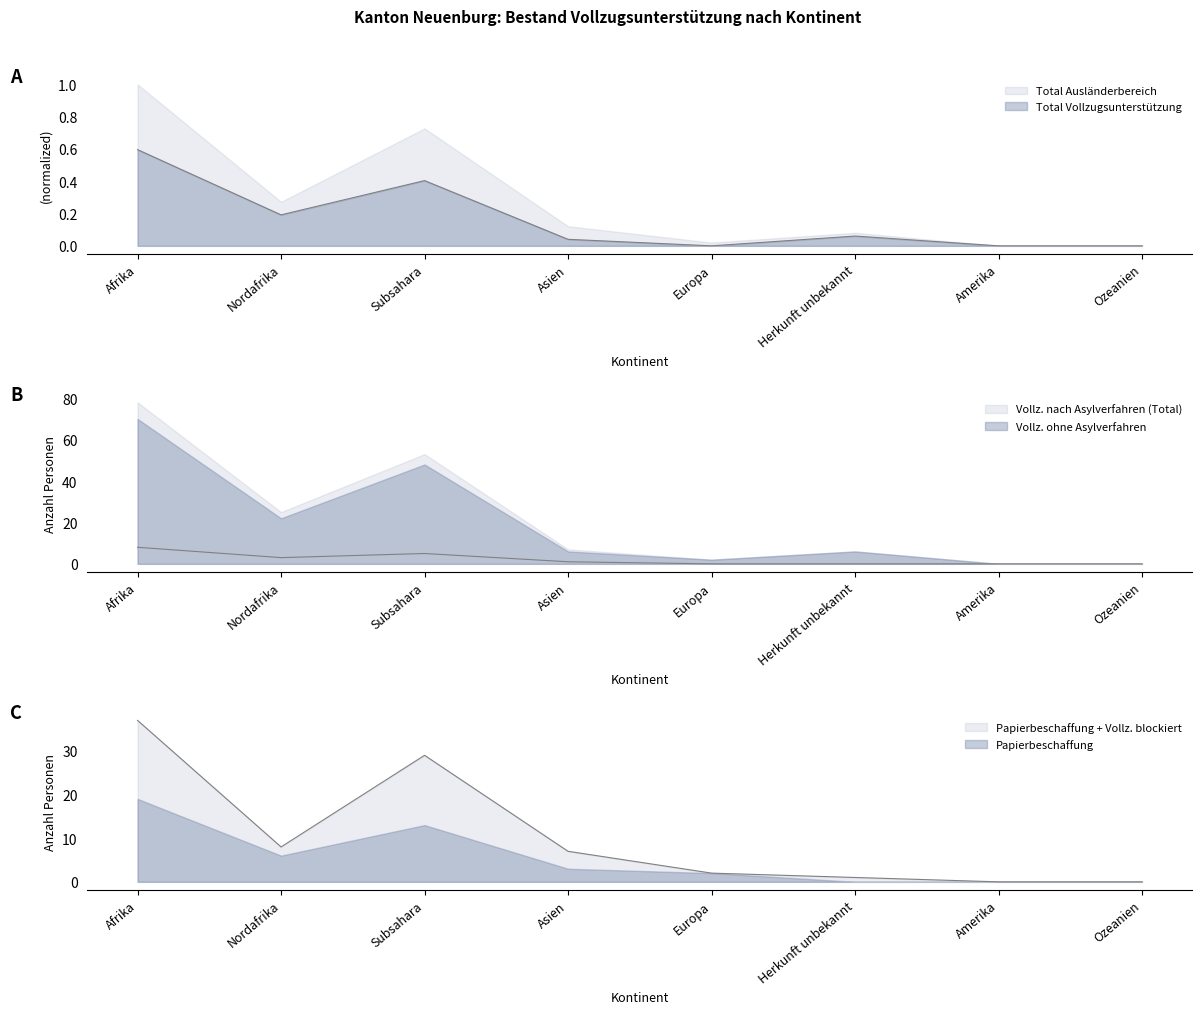

In Total Vollzugsunterstützung, how many points are higher than both neighbors (excluding endpoints)?

2